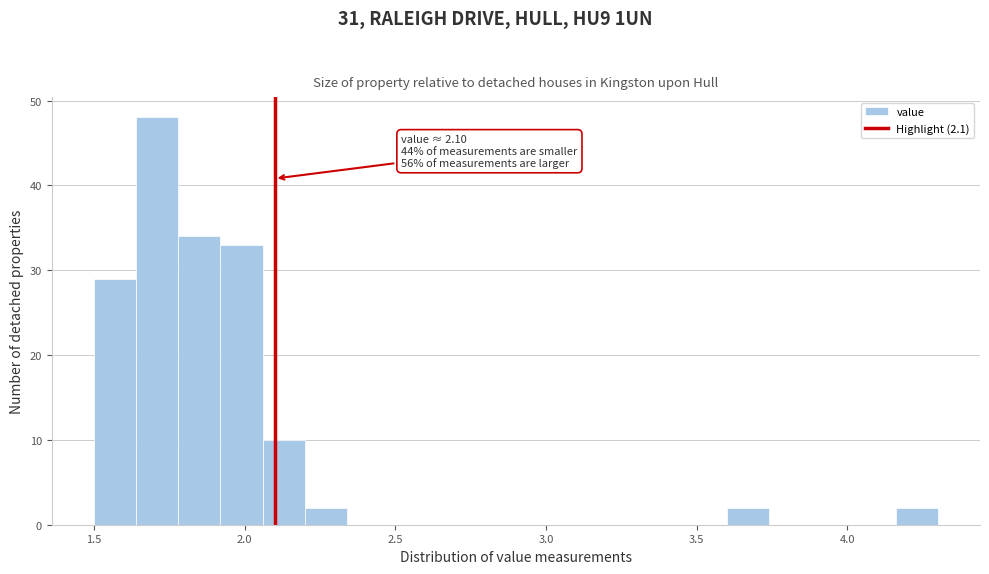

Around what value on the x-axis is the tallest bar? Give the approximate position of its centre, as read against the axis.

1.70